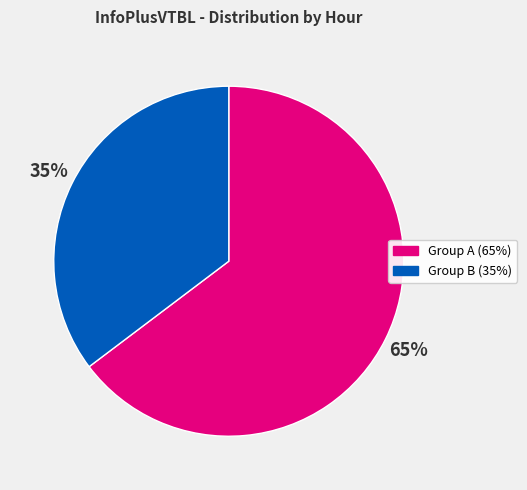

How many slices are in this pie chart?

2